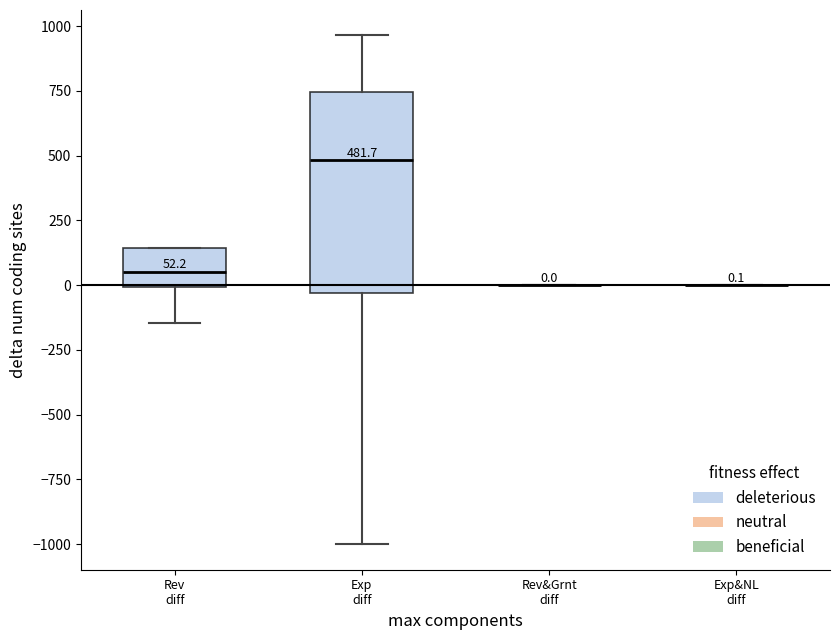

Comparing the boxes themselves (not the whiskers), which one is the tallest?

Exp diff